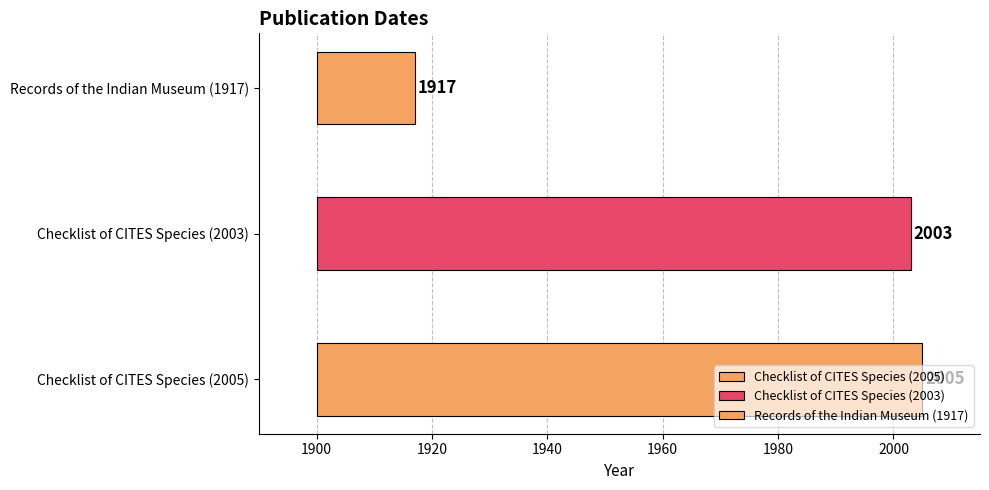

What is the change in value from Checklist of CITES Species (2005) to Checklist of CITES Species (2003)?

-2